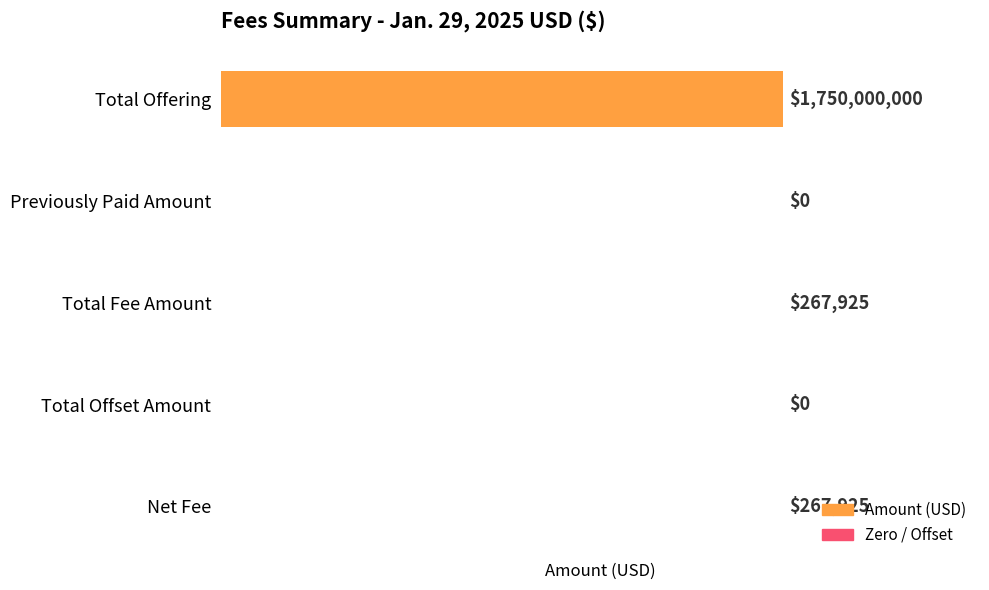

Between Total Offering and Total Fee Amount, which is larger?

Total Offering